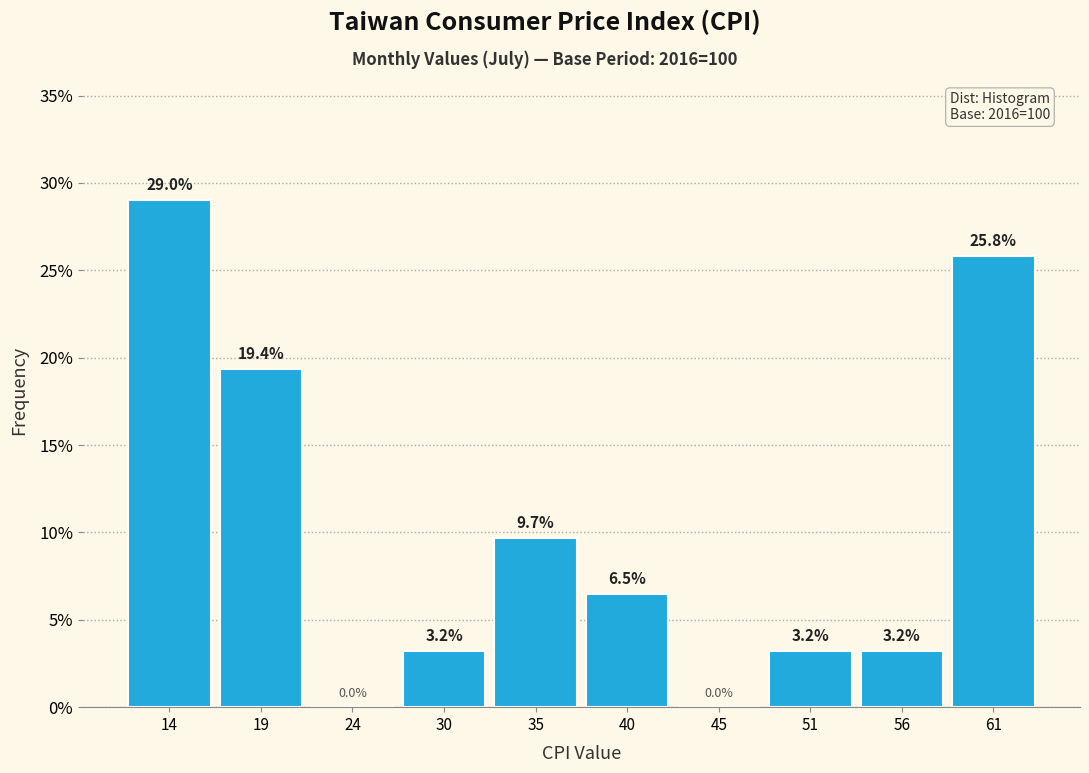

Over which range of the x-axis is the bar tallest?

11 to 16